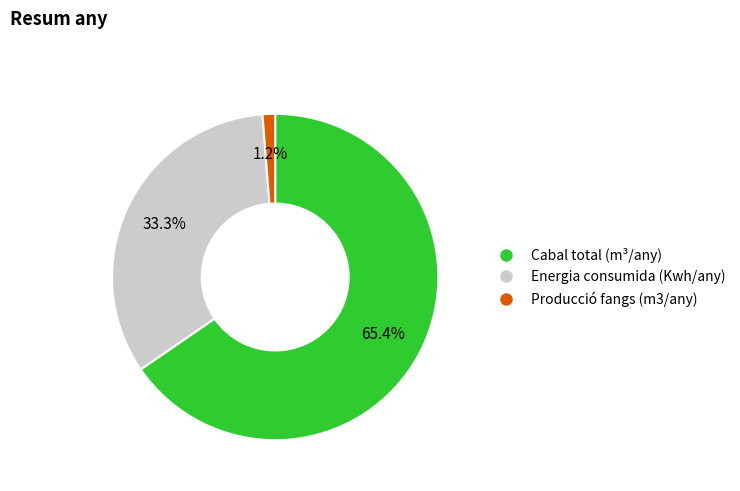

Which category has the smallest portion of the pie?

Producció fangs (m3/any)